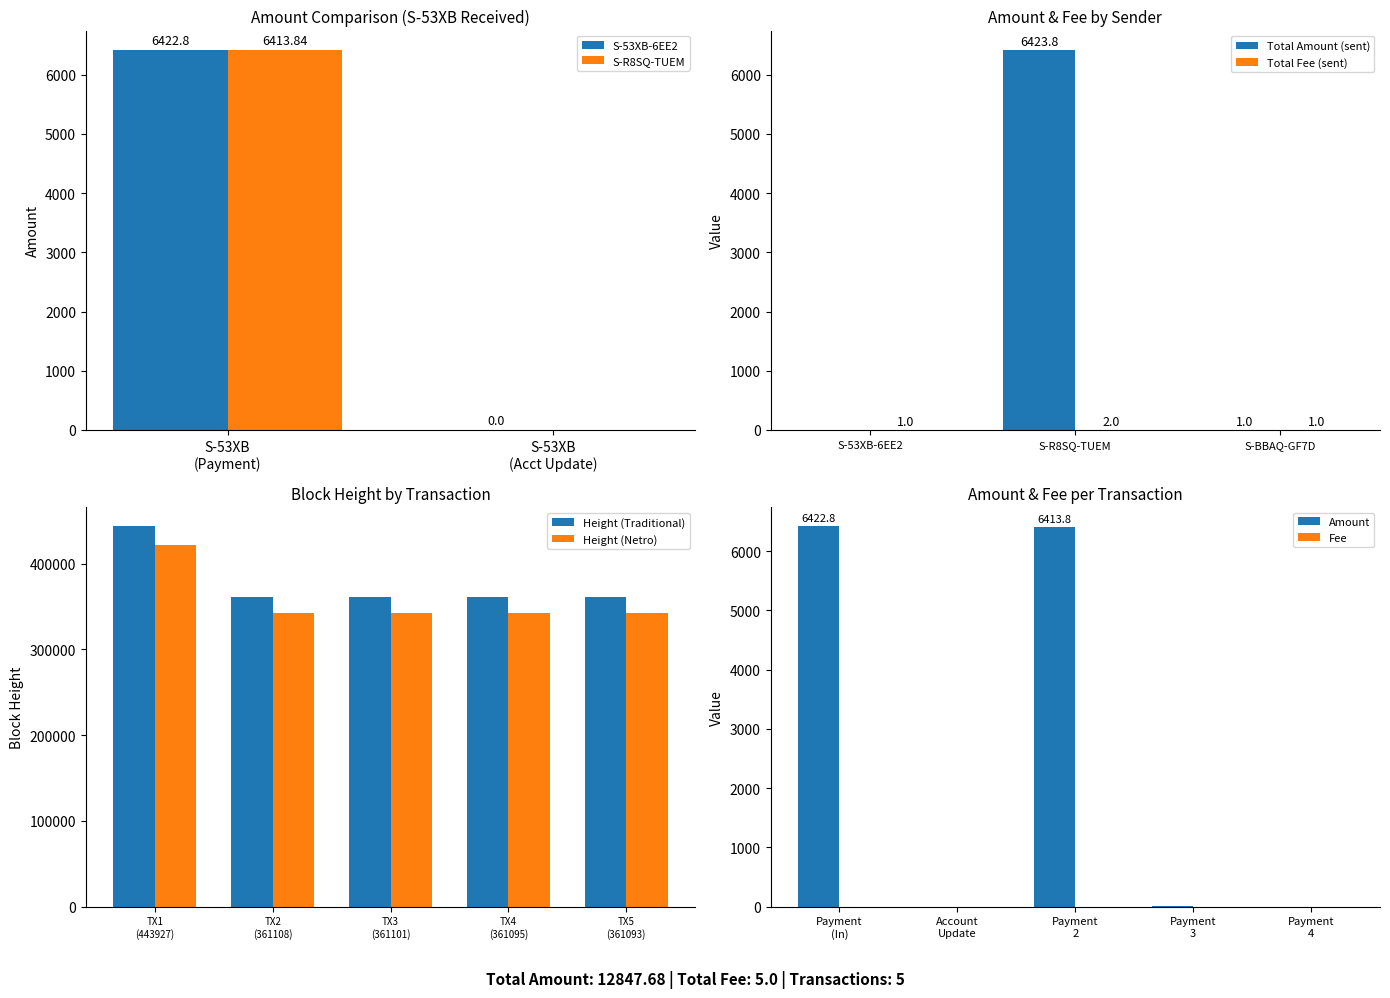

What is the highest value of the Total Amount (sent) series?

6423.8